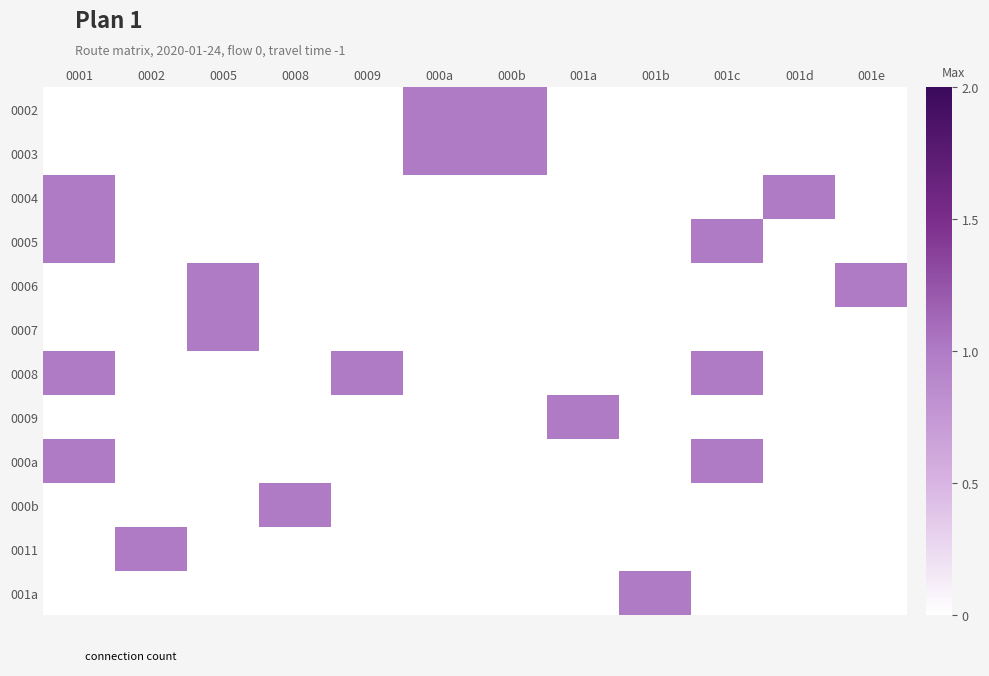

What is the total value across all series at 0008?

1